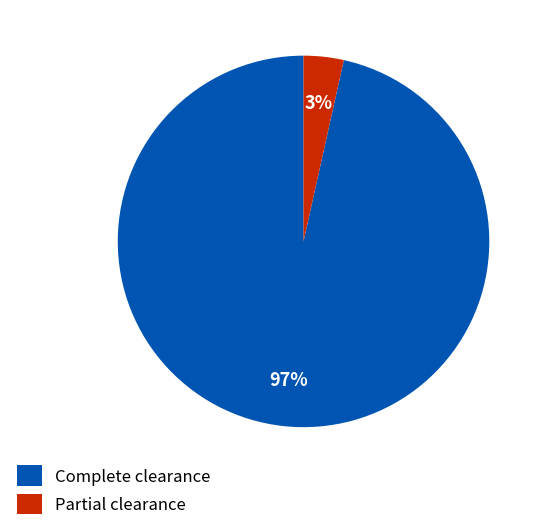

Does any single category account for the majority?

Yes